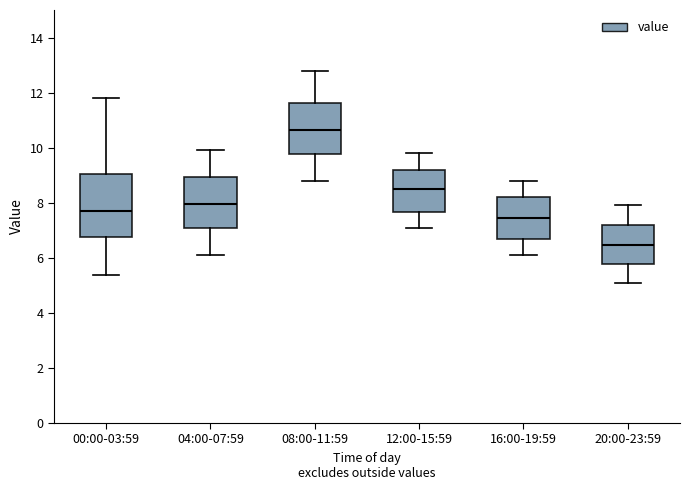

Where is the upper edge of the box for 04:00-07:59 on the y-axis? The values are not printed on the chart, so give them approximately, as read against the axis.

9.0